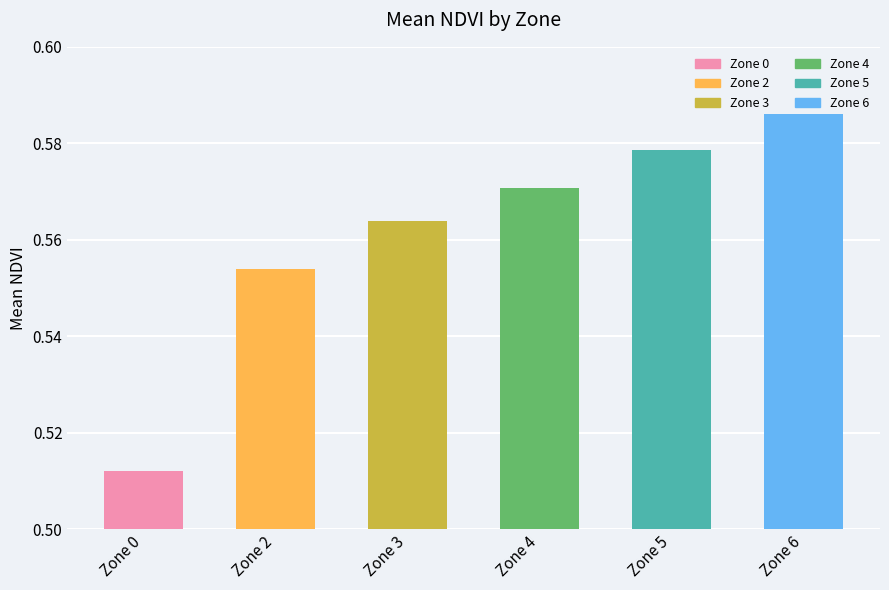

How many values are between 0 and 1?

6